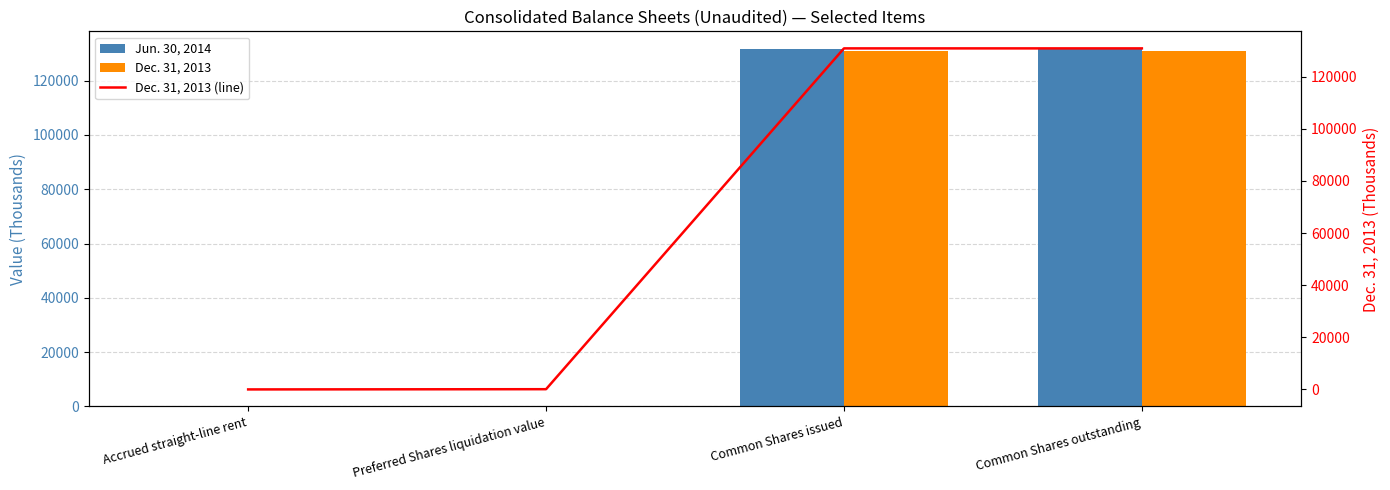

Where does the Jun. 30, 2014 series first go above 131547?

Common Shares issued